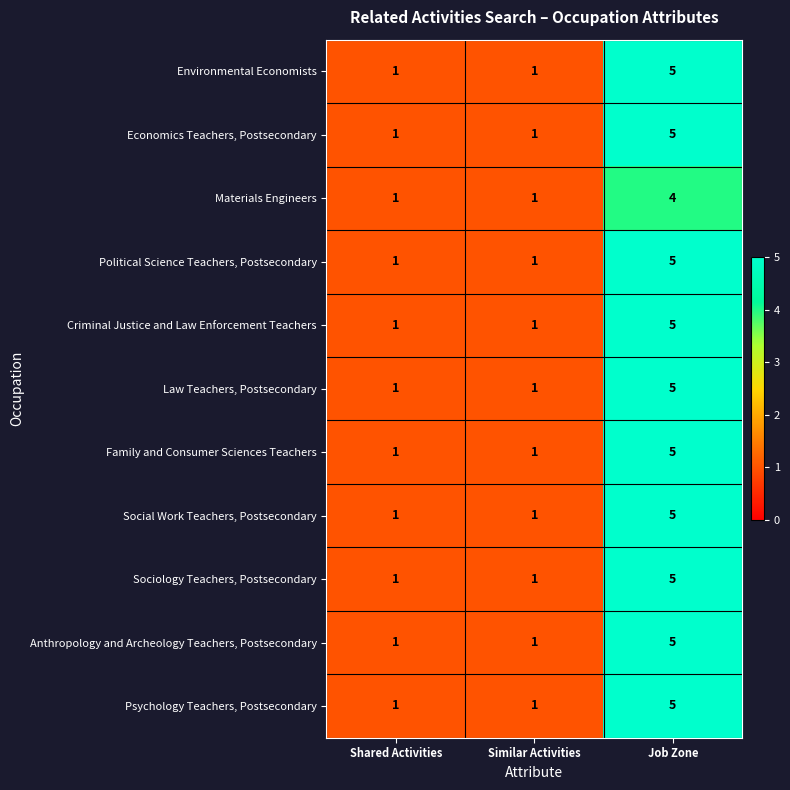

The value of Materials Engineers at Shared Activities is 2. True or false?

False